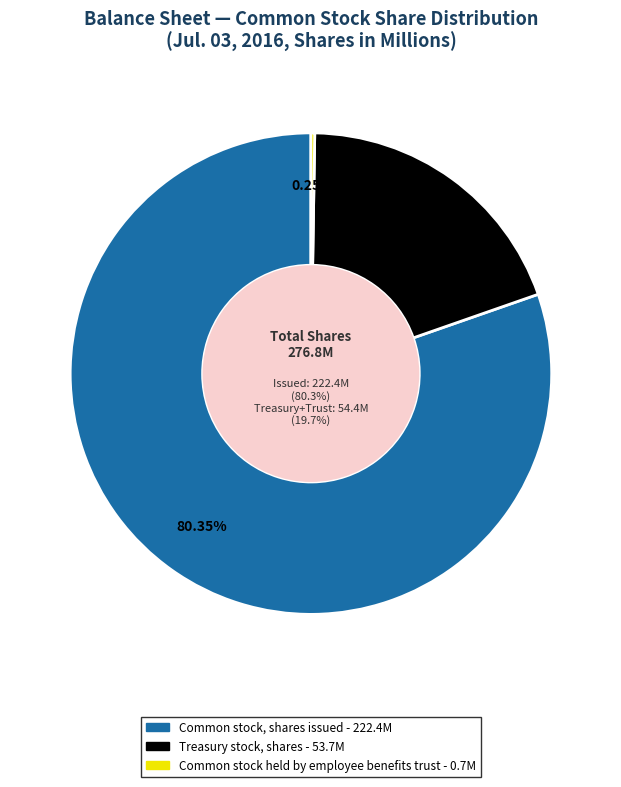

How many slices are in this pie chart?

3